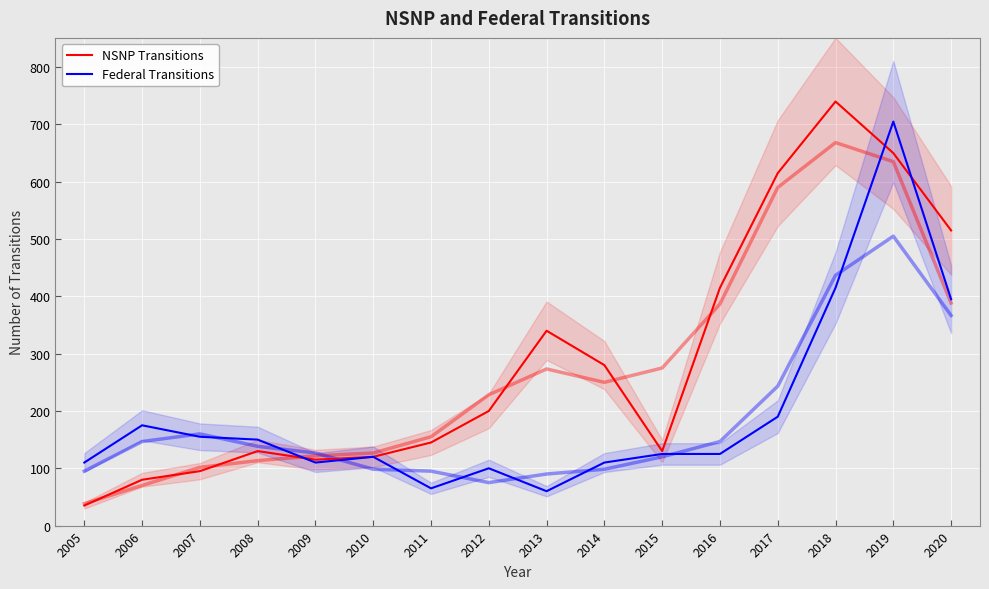

After their last crossing, which series has the higher values: NSNP Transitions or Federal Transitions?

NSNP Transitions